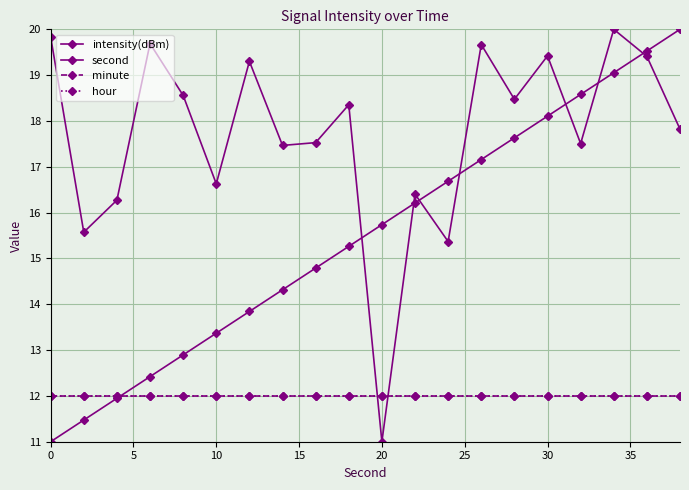

Does the chart have visible grid lines?

Yes